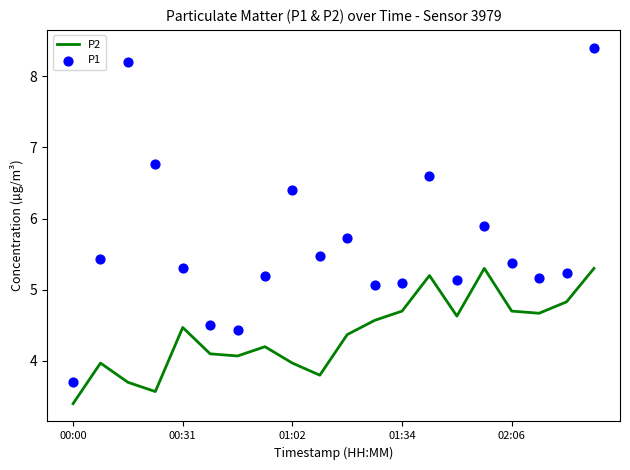

Which series reaches the maximum Y coordinate?

P1